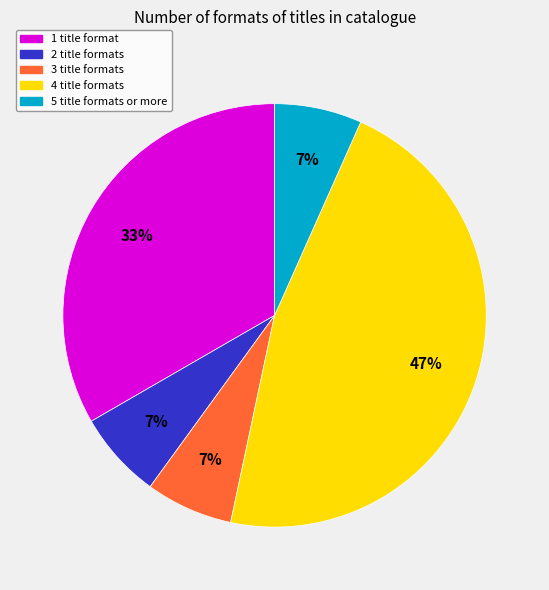

Does any single category account for the majority?

No